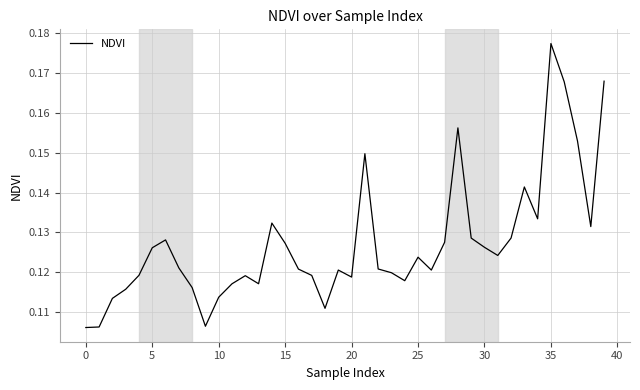

At which category does the chart reach its peak across all series?

35